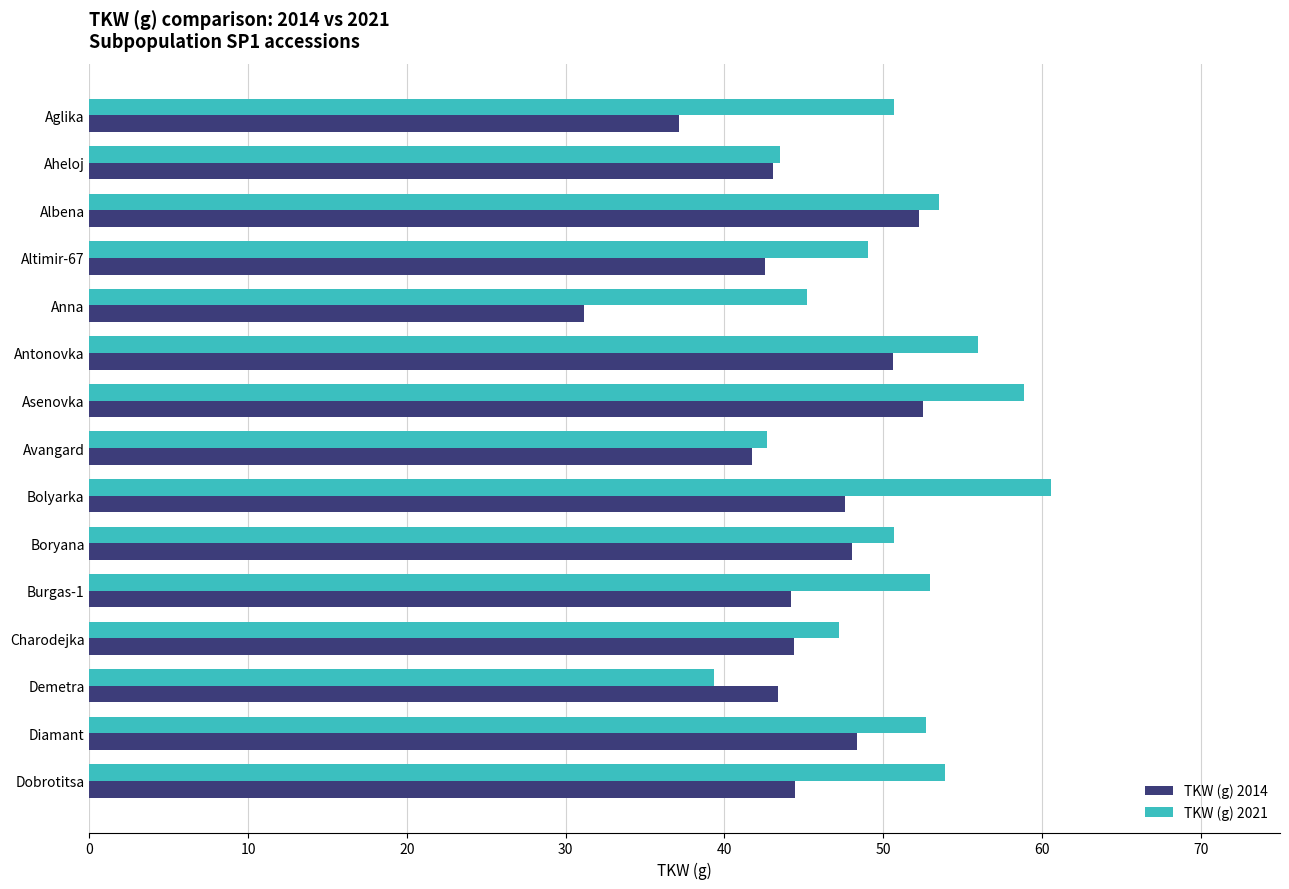

What is the total value across all series at Albena?

105.8